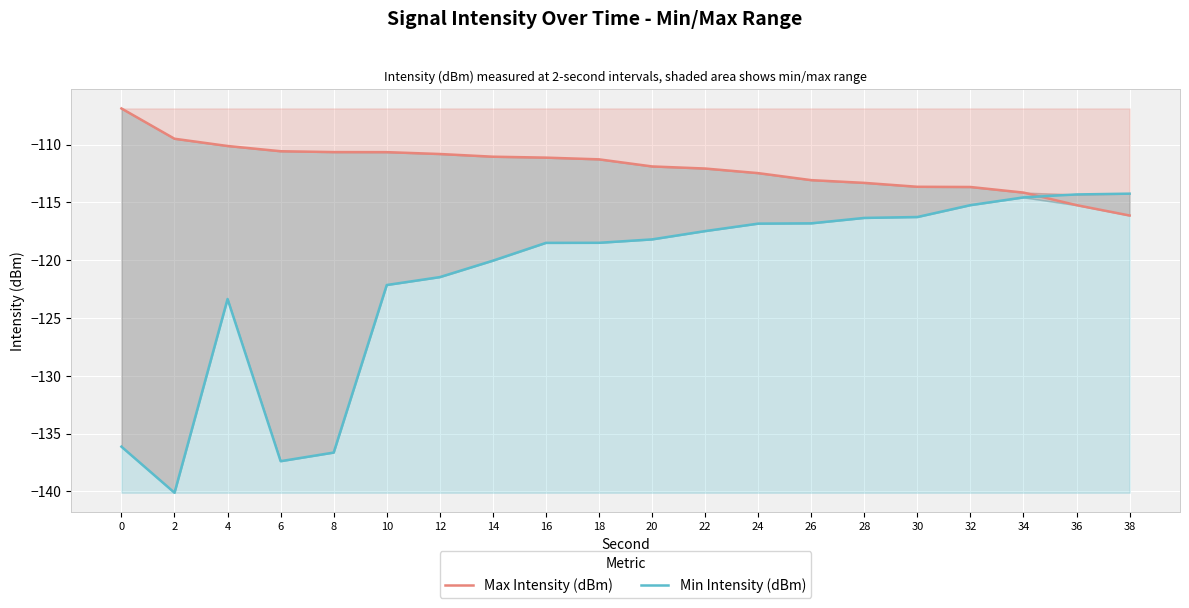

What is the value of the Max Intensity (dBm) point at the 19th from the left?

-115.2